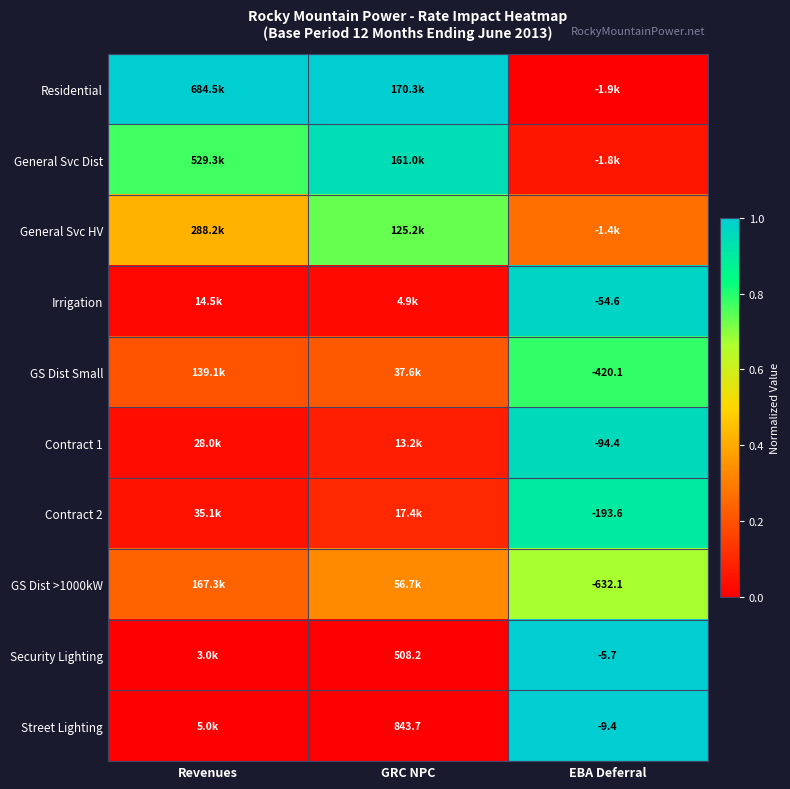

Which series has the largest range (max minus min)?

Residential